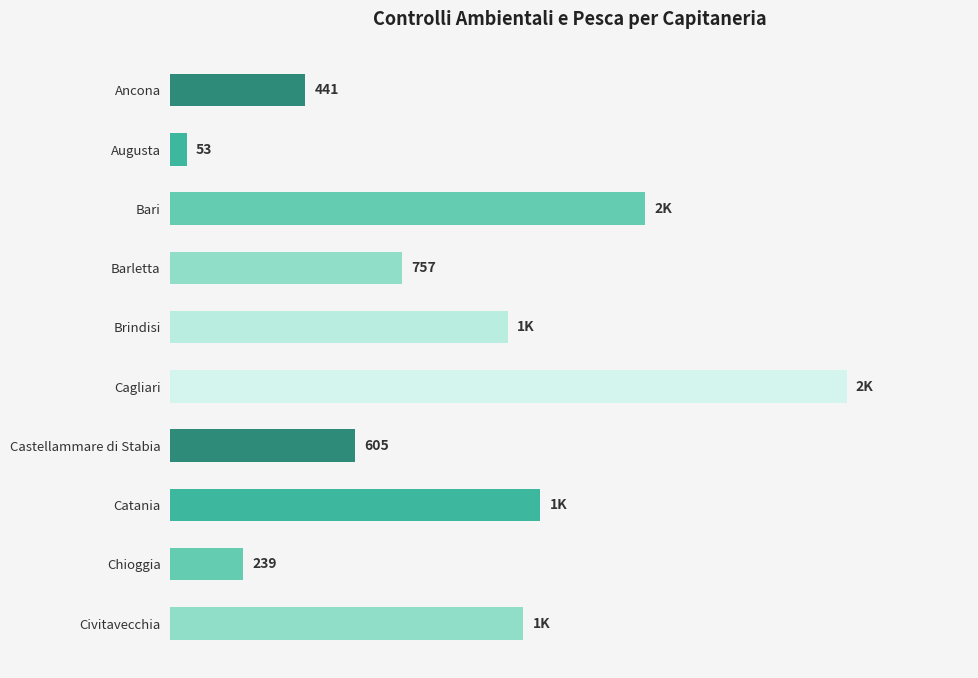

At which category does the chart reach its minimum across all series?

Augusta